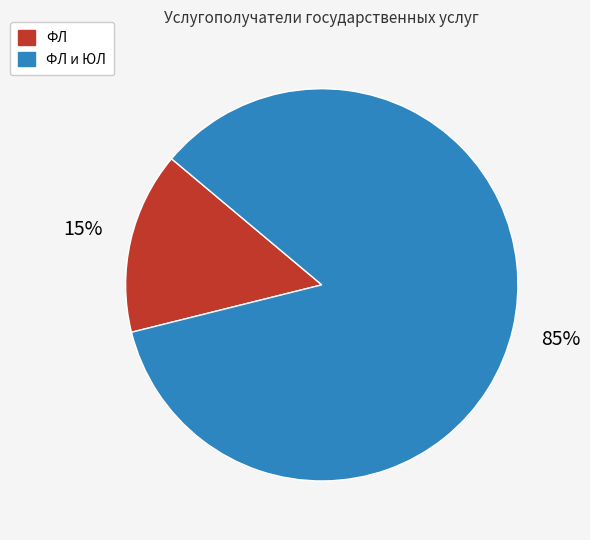

To the nearest percent, what is the average slice percentage?

50%